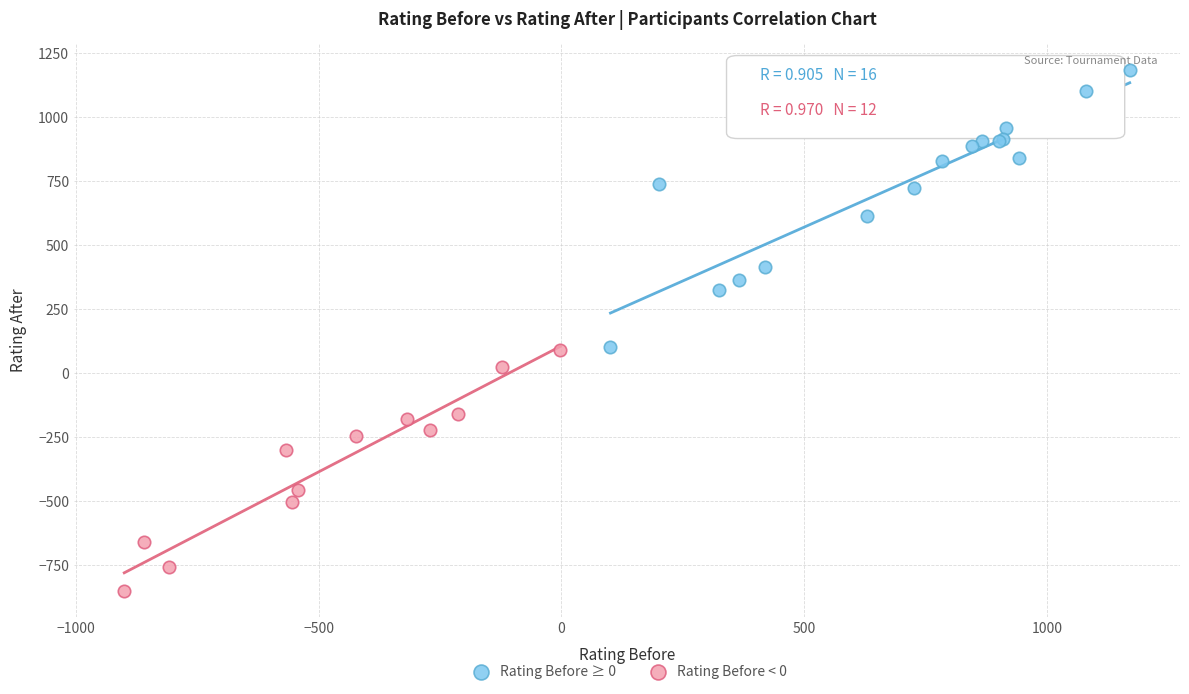

Which series has the widest spread of Y values?

Rating Before ≥ 0